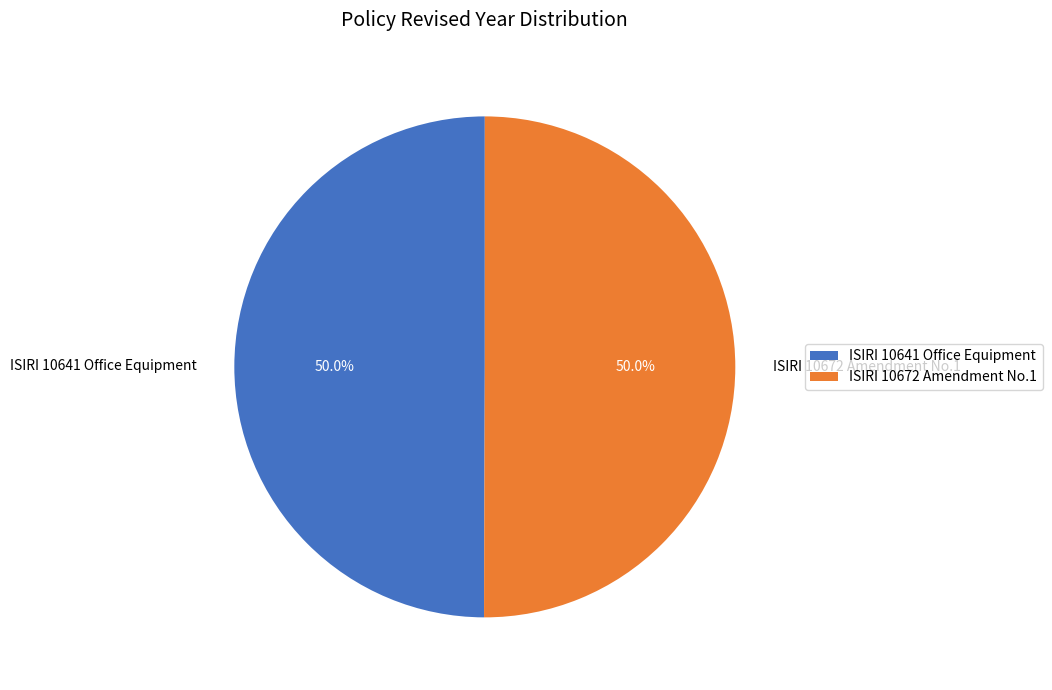

What is the ratio of the value at ISIRI 10641 Office Equipment to the value at ISIRI 10672 Amendment No.1?

1.0